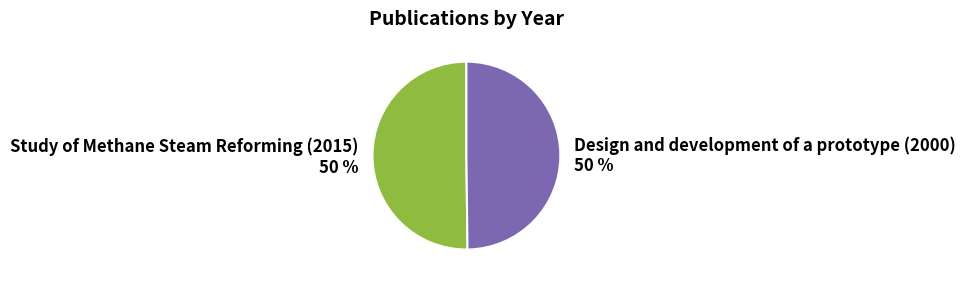

To the nearest percent, what is the average slice percentage?

50%